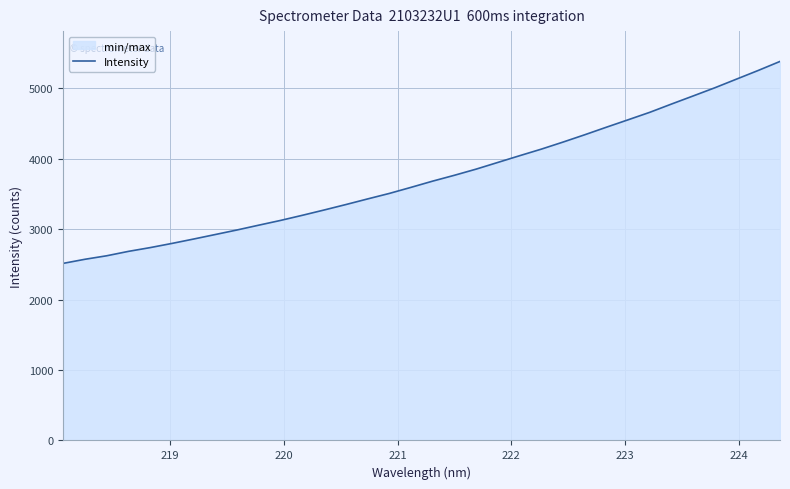

What is the difference between the maximum and minimum values?

2865.4